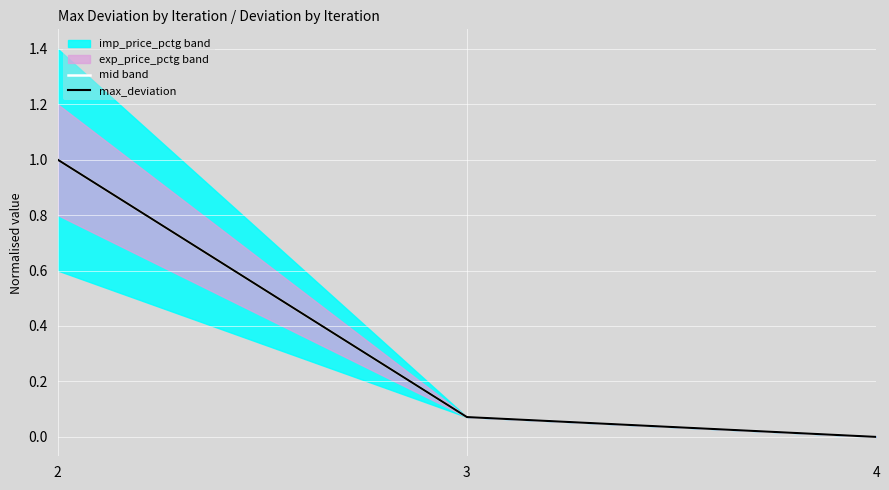

List the labels in order of mid band value, smallest first.

4, 3, 2